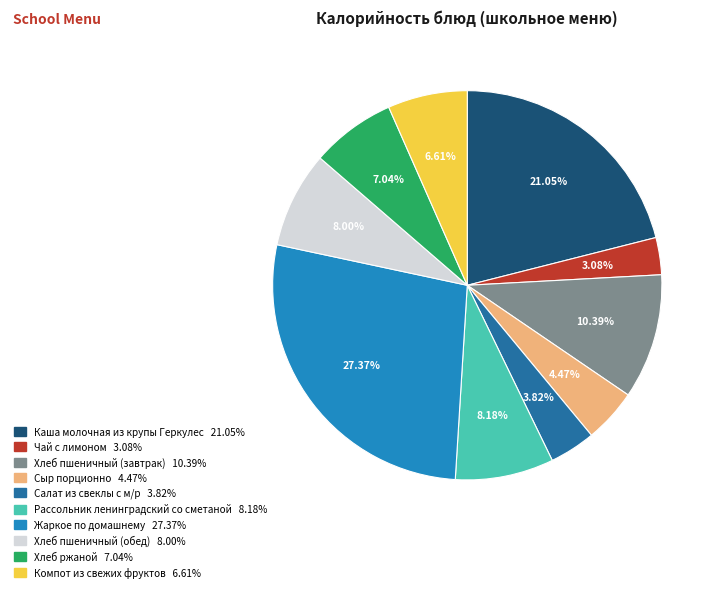

To the nearest percent, what portion does Жаркое по домашнему represent?

27%